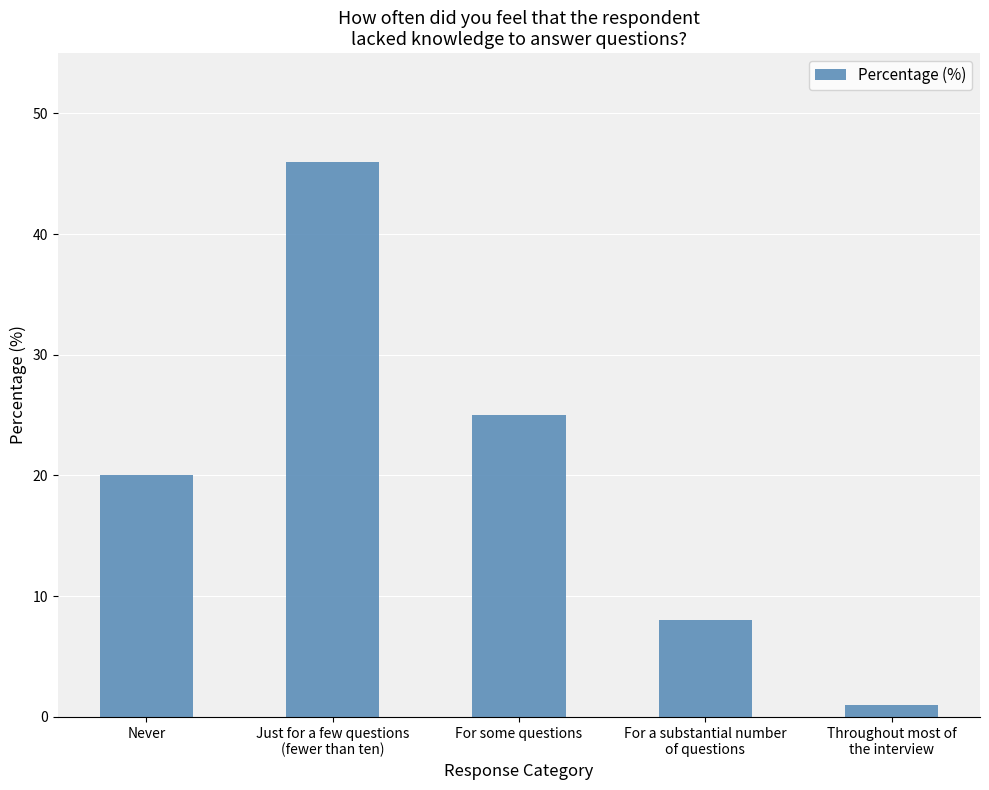

Reading left to right, list all the values displayed in this chart.

20	46	25	8	1